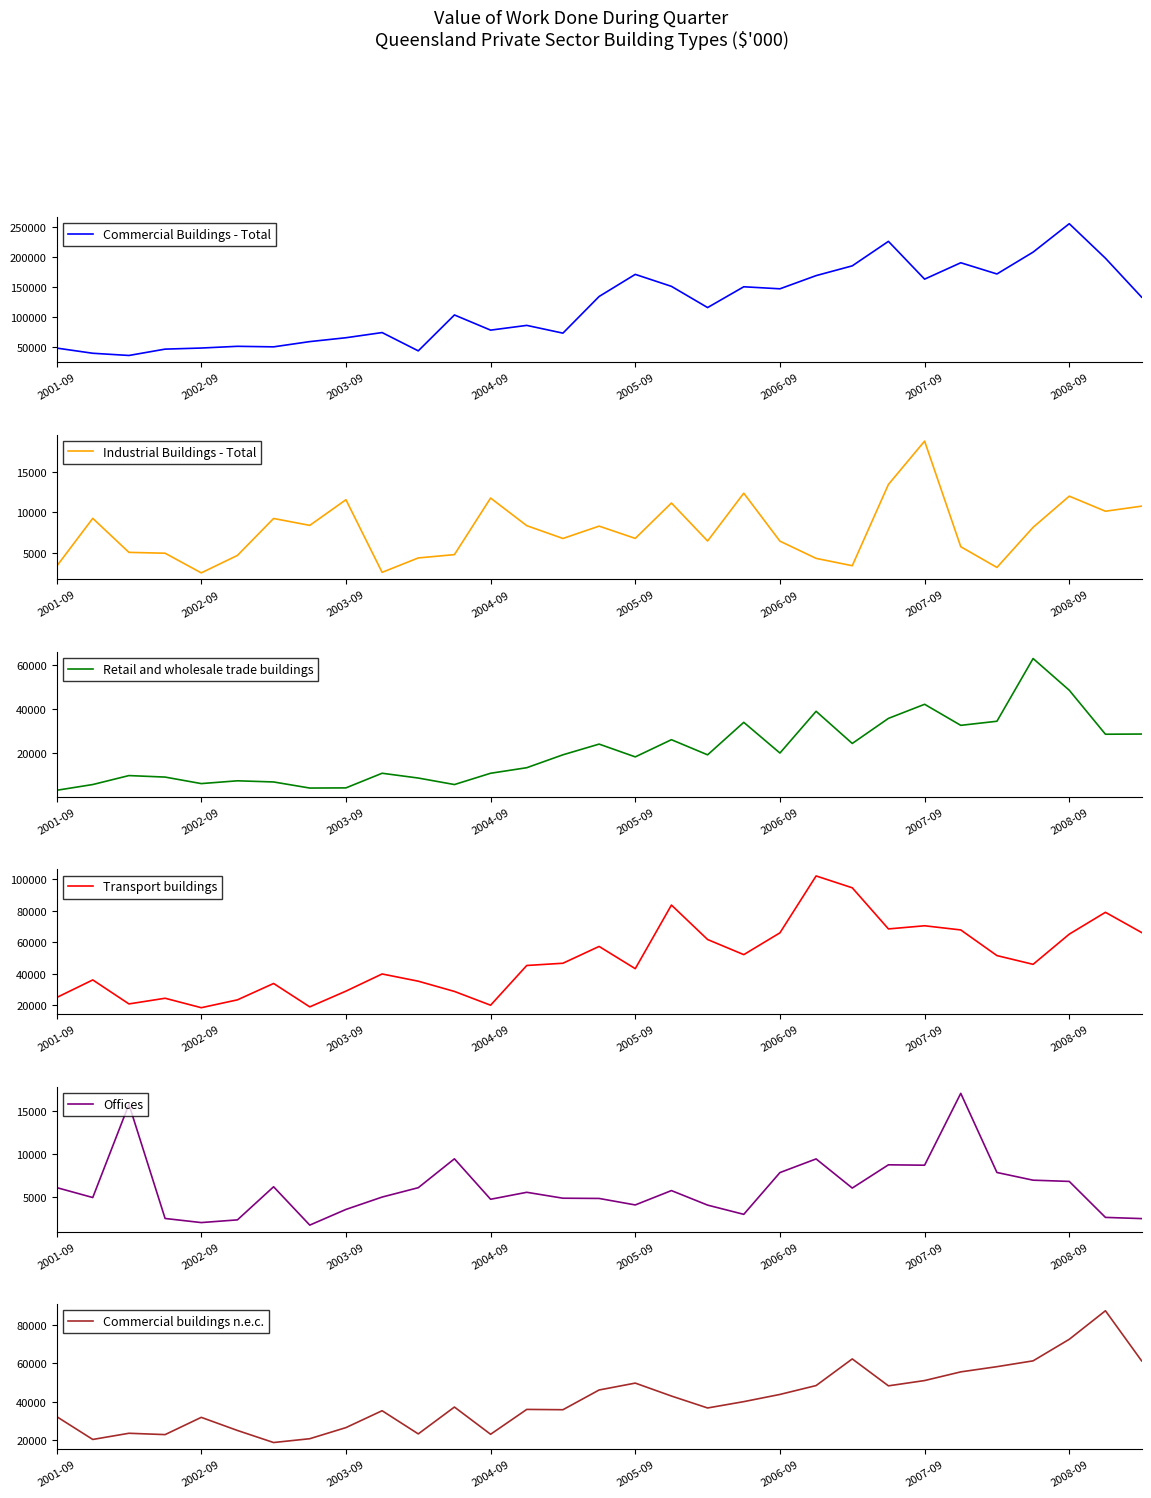

What is the minimum value shown in the chart?

1680